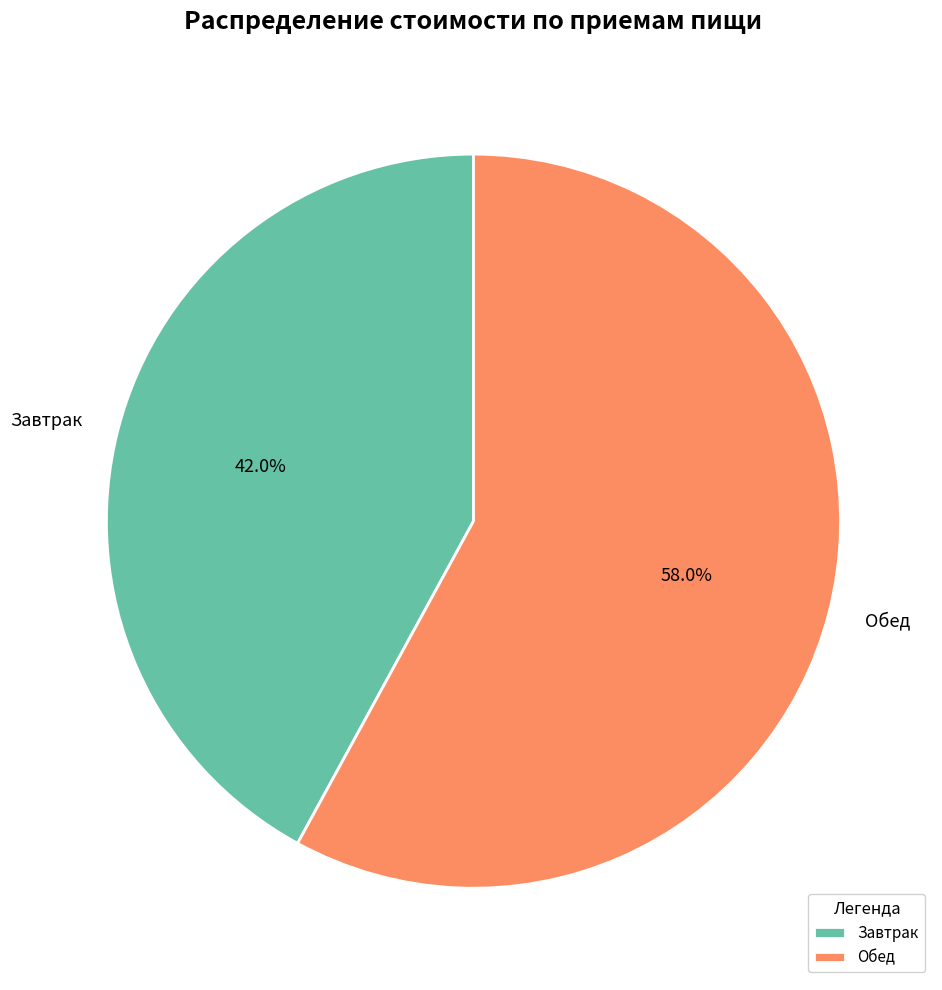

Which slice is the largest?

Обед